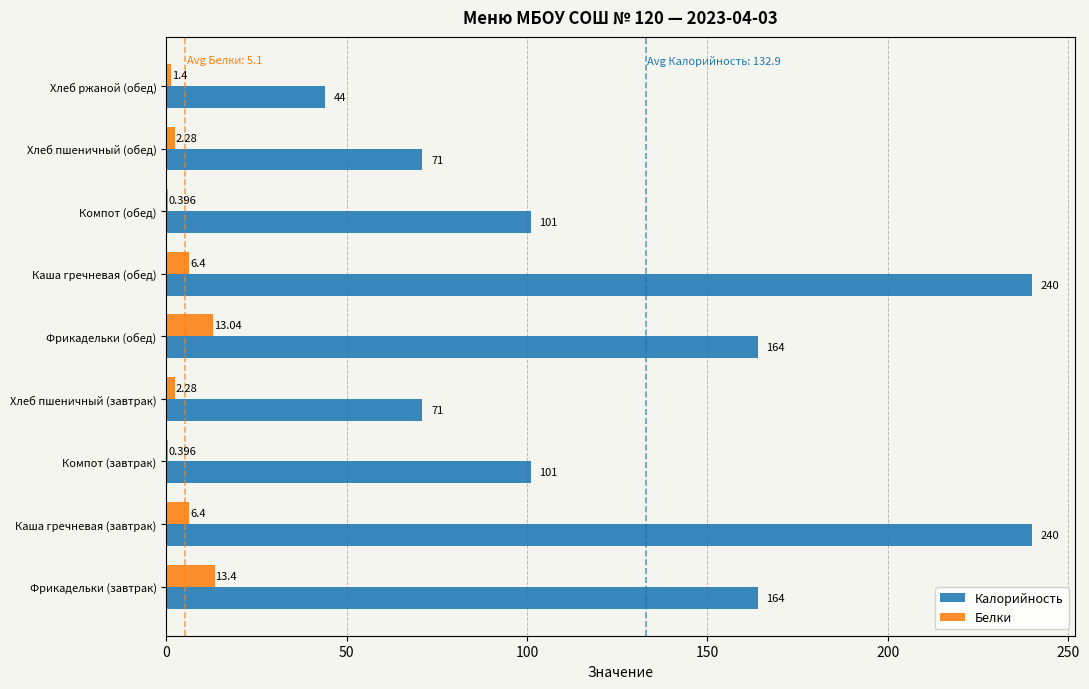

Is the value of Калорийность at Компот (завтрак) greater than the value of Белки at Фрикадельки (обед)?

Yes